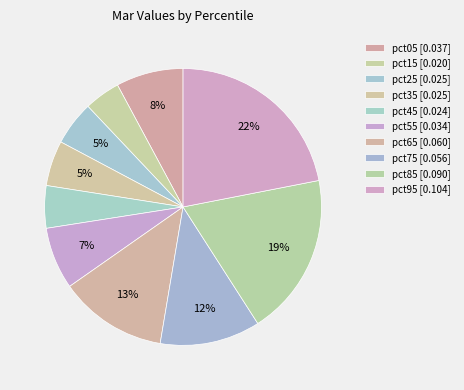

How many slices are in this pie chart?

10